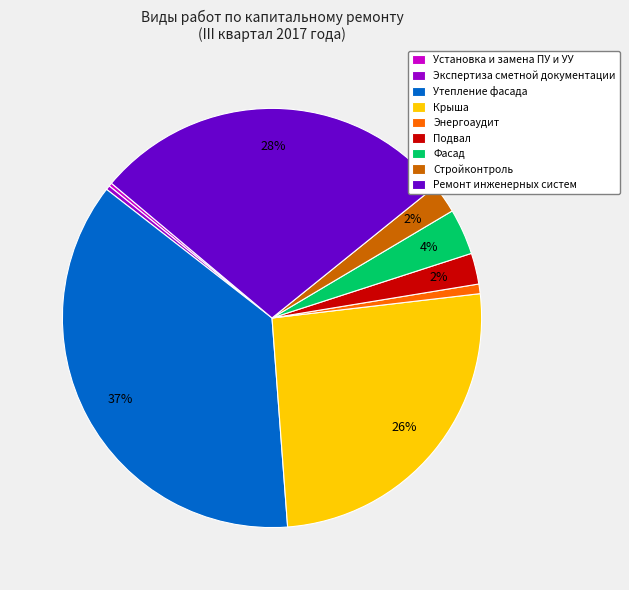

True or false: Стройконтроль accounts for 2% of the total.

True